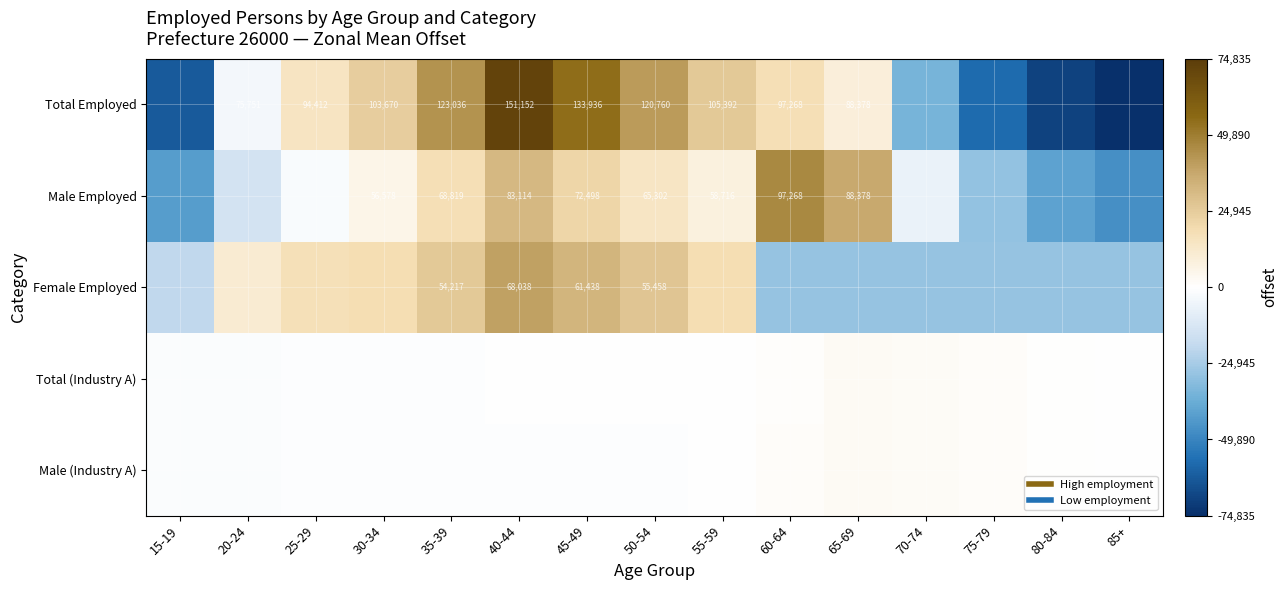

At how many categories does at least one series exceed 10107?

10